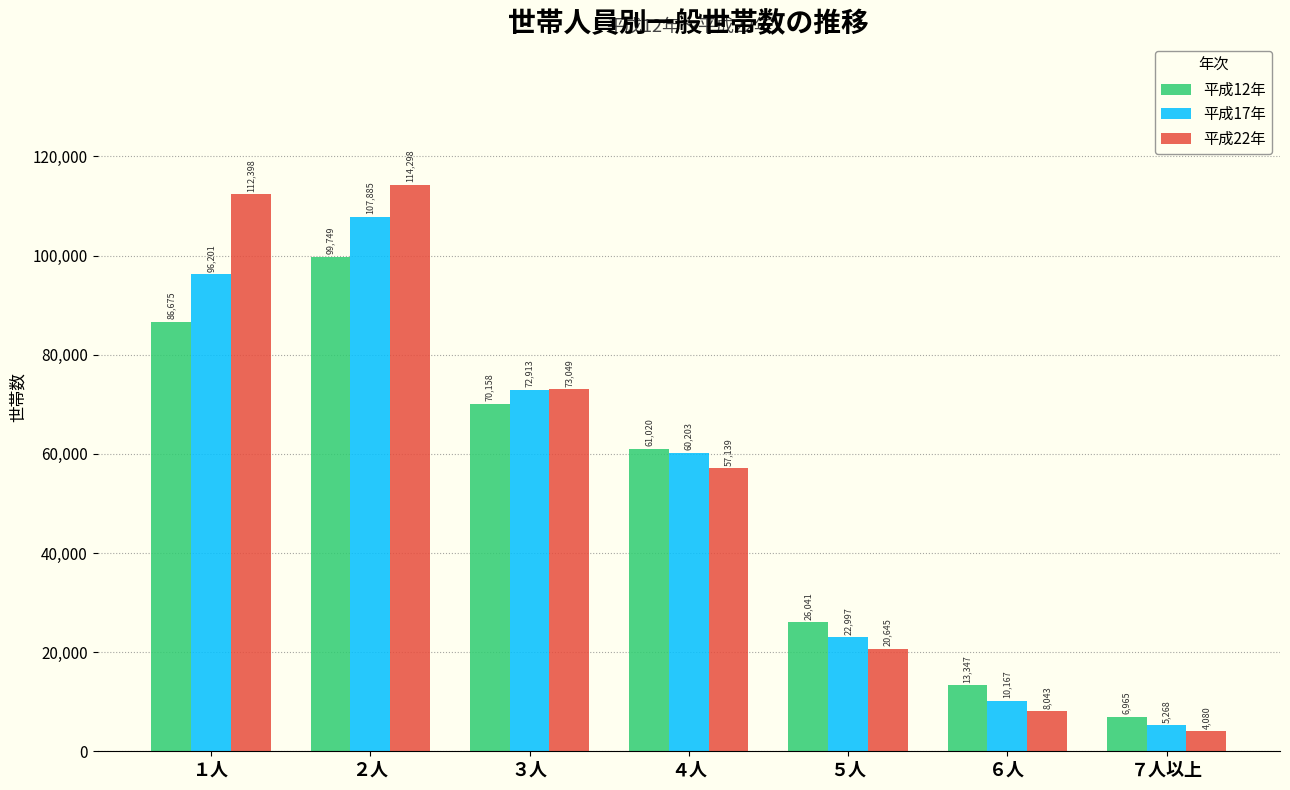

What is the value of the 平成22年 bar at the 6th from the left?

8043